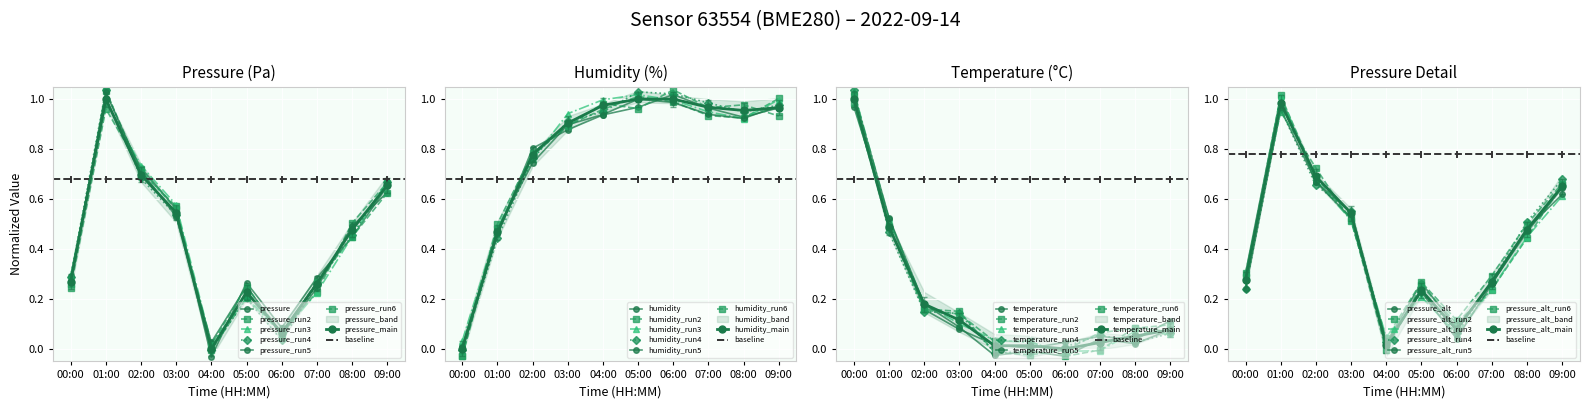

How many values in the humidity series are below 0?

1